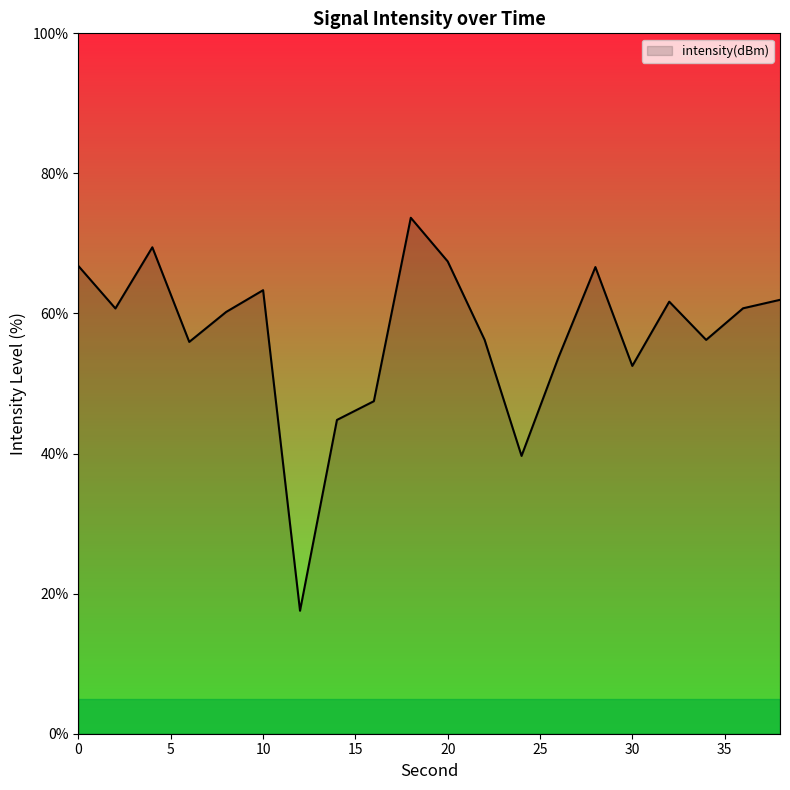

What is the greatest value displayed?

73.7